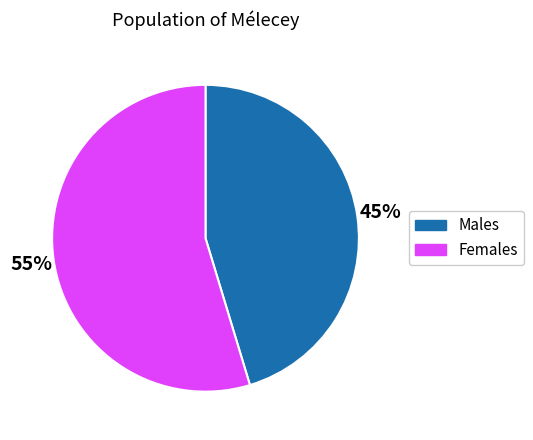

To the nearest percent, what is the average slice percentage?

50%